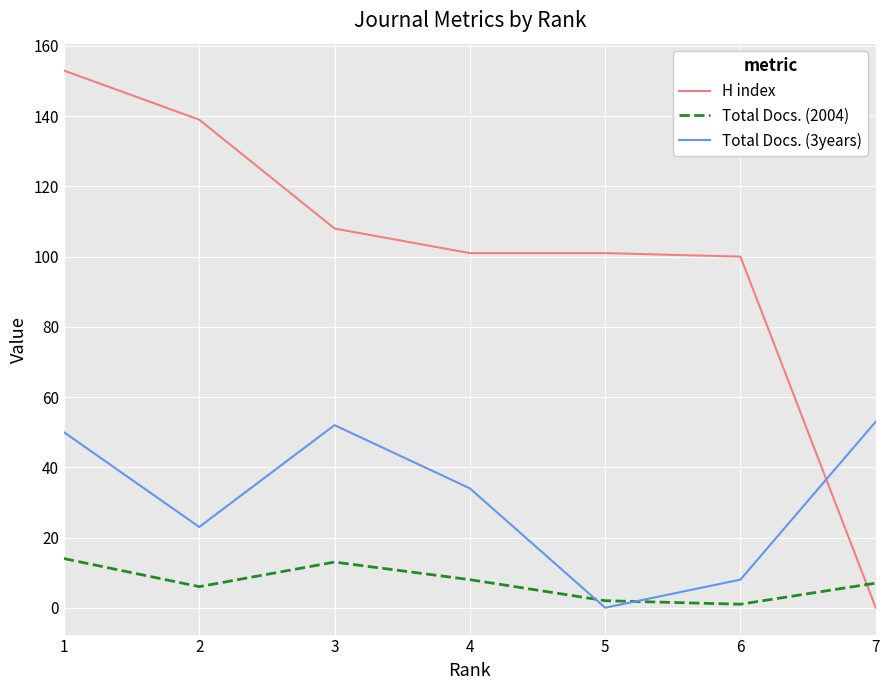

Between 2 and 4, which series saw the biggest shift?

H index